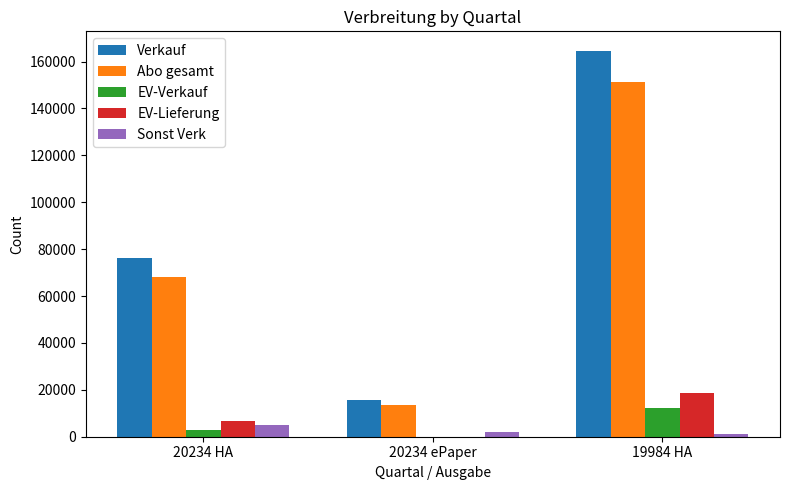

What is the sum of all EV-Lieferung values?

25267